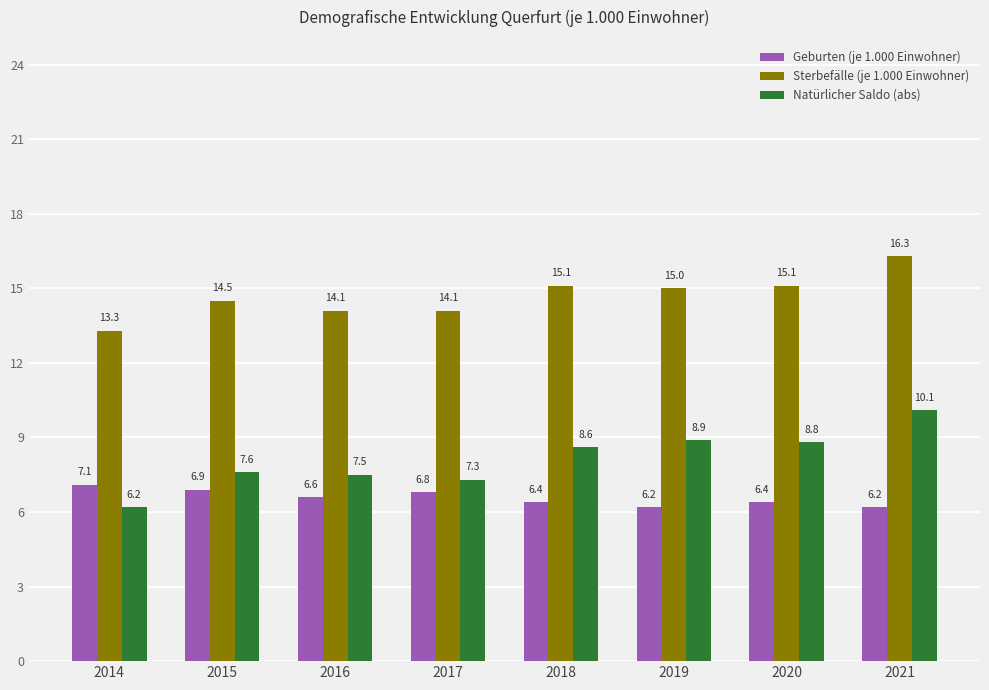

Reading left to right, transcribe all the data shown in this chart.

Geburten (je 1.000 Einwohner): 7.1	6.9	6.6	6.8	6.4	6.2	6.4	6.2
Sterbefälle (je 1.000 Einwohner): 13.3	14.5	14.1	14.1	15.1	15.0	15.1	16.3
Natürlicher Saldo (abs): 6.2	7.6	7.5	7.3	8.6	8.9	8.8	10.1